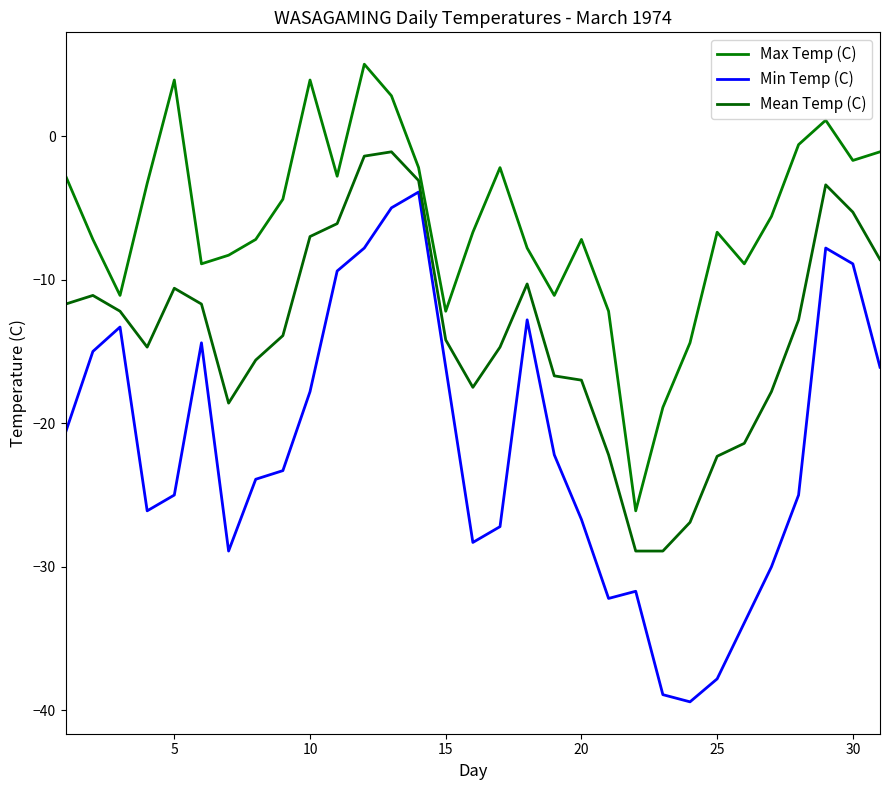

Reading right to left, extract all data points from this chart.

Max Temp (C): -1.1	-1.7	1.1	-0.6	-5.6	-8.9	-6.7	-14.4	-18.9	-26.1	-12.2	-7.2	-11.1	-7.8	-2.2	-6.7	-12.2	-2.2	2.8	5.0	-2.8	3.9	-4.4	-7.2	-8.3	-8.9	3.9	-3.3	-11.1	-7.2	-2.8
Min Temp (C): -16.1	-8.9	-7.8	-25.0	-30.0	-33.9	-37.8	-39.4	-38.9	-31.7	-32.2	-26.7	-22.2	-12.8	-27.2	-28.3	-16.1	-3.9	-5.0	-7.8	-9.4	-17.8	-23.3	-23.9	-28.9	-14.4	-25.0	-26.1	-13.3	-15.0	-20.6
Mean Temp (C): -8.6	-5.3	-3.4	-12.8	-17.8	-21.4	-22.3	-26.9	-28.9	-28.9	-22.2	-17.0	-16.7	-10.3	-14.7	-17.5	-14.2	-3.1	-1.1	-1.4	-6.1	-7.0	-13.9	-15.6	-18.6	-11.7	-10.6	-14.7	-12.2	-11.1	-11.7